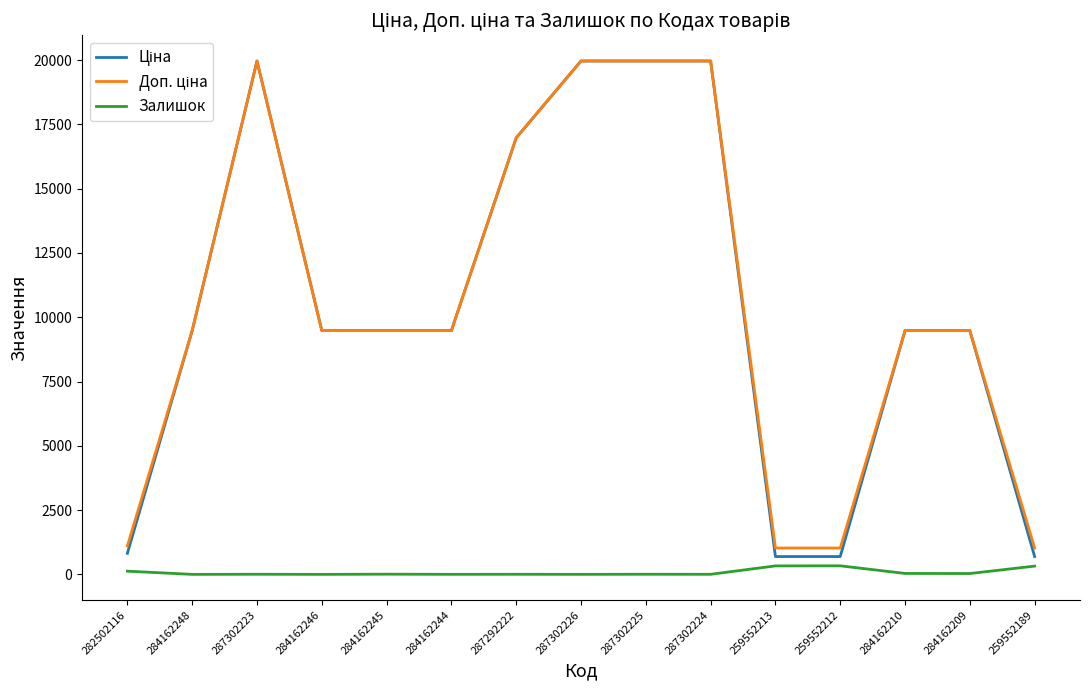

What position from the left is 259552213?

11